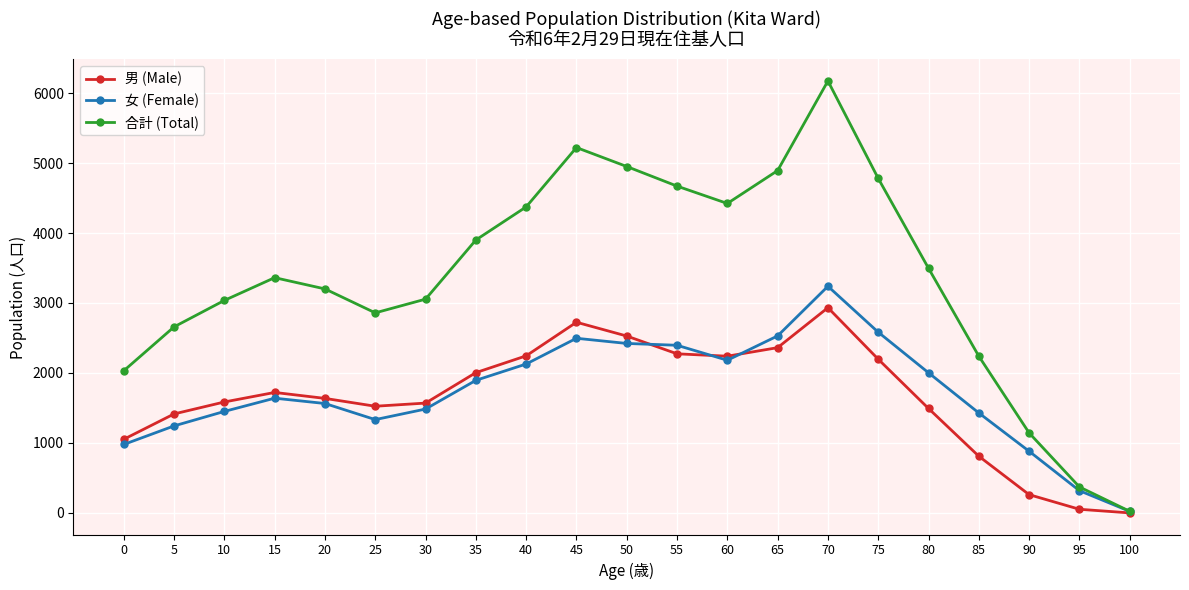

Which series changed the most between 50 and 85?

合計 (Total)